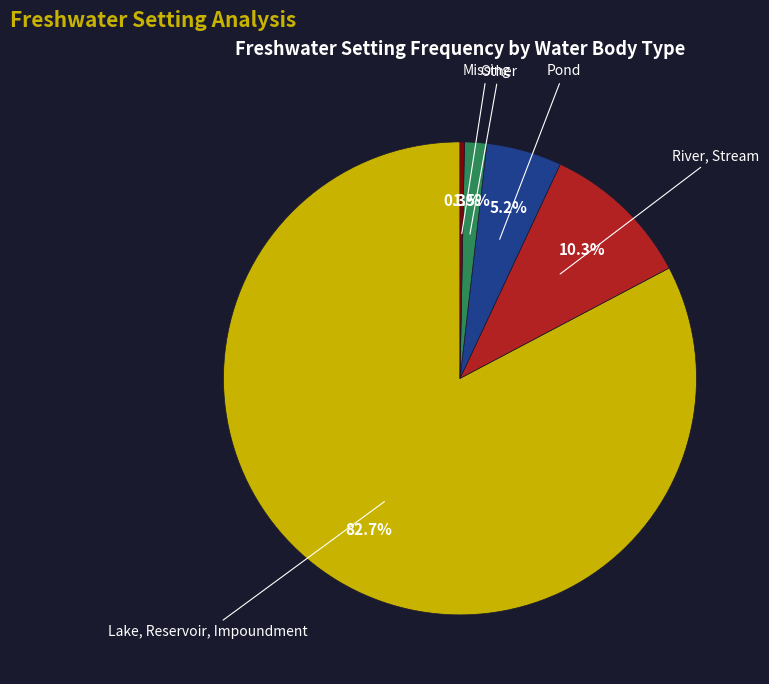

What portion of the pie excludes Missing?

99.7%